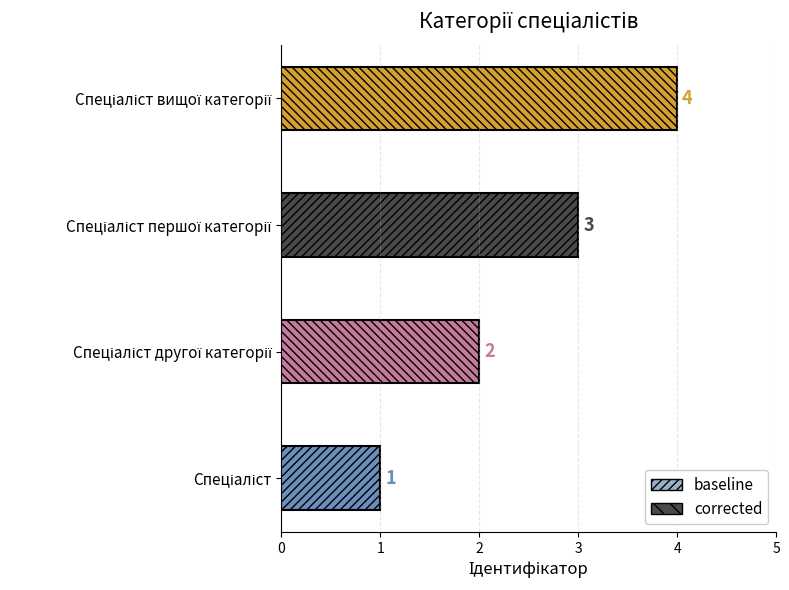

Approximately how many times larger is the value at Спеціаліст другої категорії compared to Спеціаліст вищої категорії?

0.5